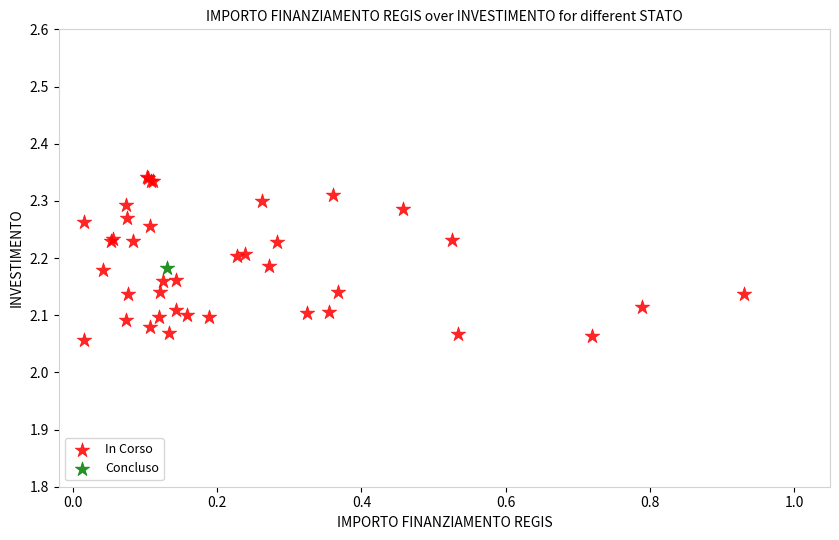

What are all the series names shown in the legend?

In Corso, Concluso